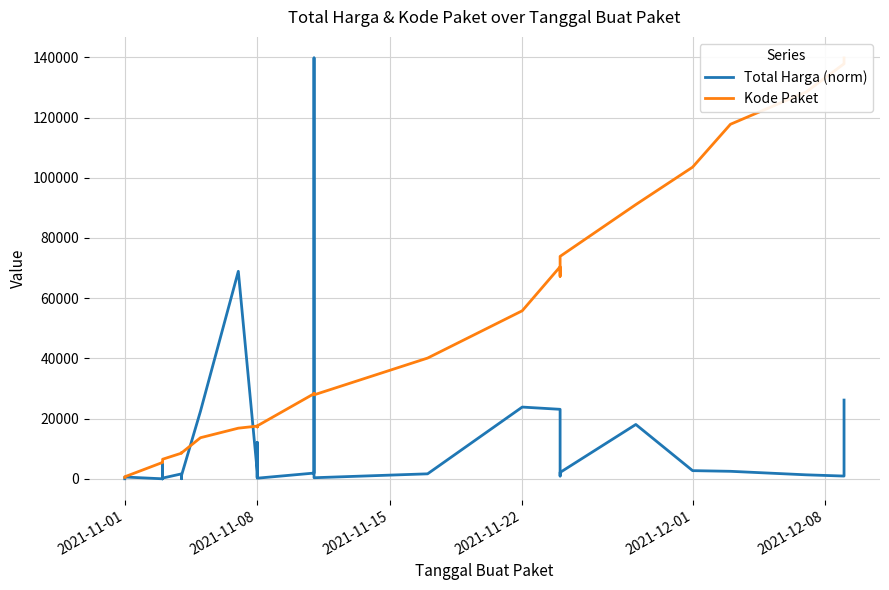

Reading right to left, what are all the values shown in this chart?

Total Harga (norm): 26157.6	913.7	1325.2	2494.6	2714.7	18051.9	2120.3	927.0	23089.1	23833.6	1657.8	357.8	139817.0	1906.7	210.3	12102.9	750.0	443.8	2404.2	68932.3	22431.8	1143.5	27.9	1568.3	1643.7	248.0	422.6	8.8	225.9	12.8	134.0	4775.1	3.8	602.1	16.1
Kode Paket: 139817.0	137876.0	128516.0	117783.0	103541.0	91101.0	73894.0	67279.0	70453.0	55826.0	40112.0	27891.0	28425.0	28271.0	17580.0	17238.0	17283.0	17272.0	17509.0	16823.0	13652.0	8601.0	8668.0	8646.0	8530.0	6503.0	6397.0	6350.0	6300.0	6246.0	6214.0	5997.0	5449.0	675.0	464.0